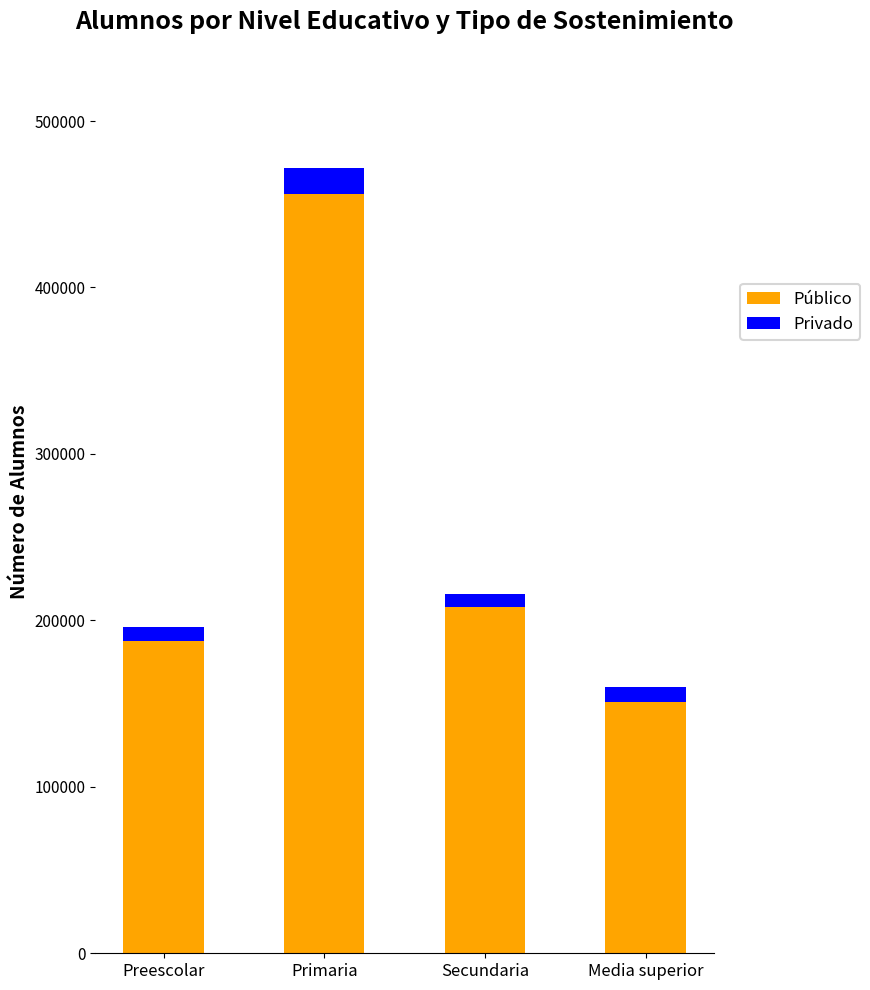

At which label is Público closest to 303610?

Secundaria